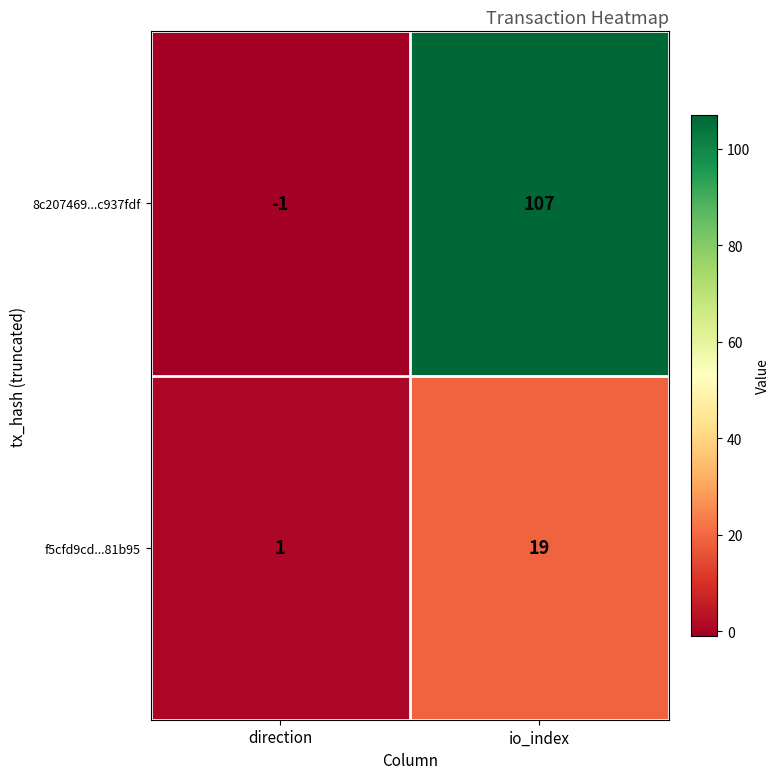

Where is f5cfd9cd...81b95 nearest to the value 10?

direction